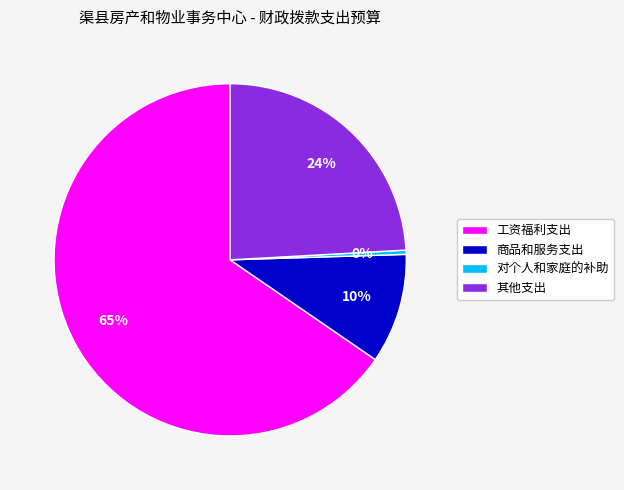

To the nearest percent, what is the combined percentage of 商品和服务支出 and 对个人和家庭的补助?

10%